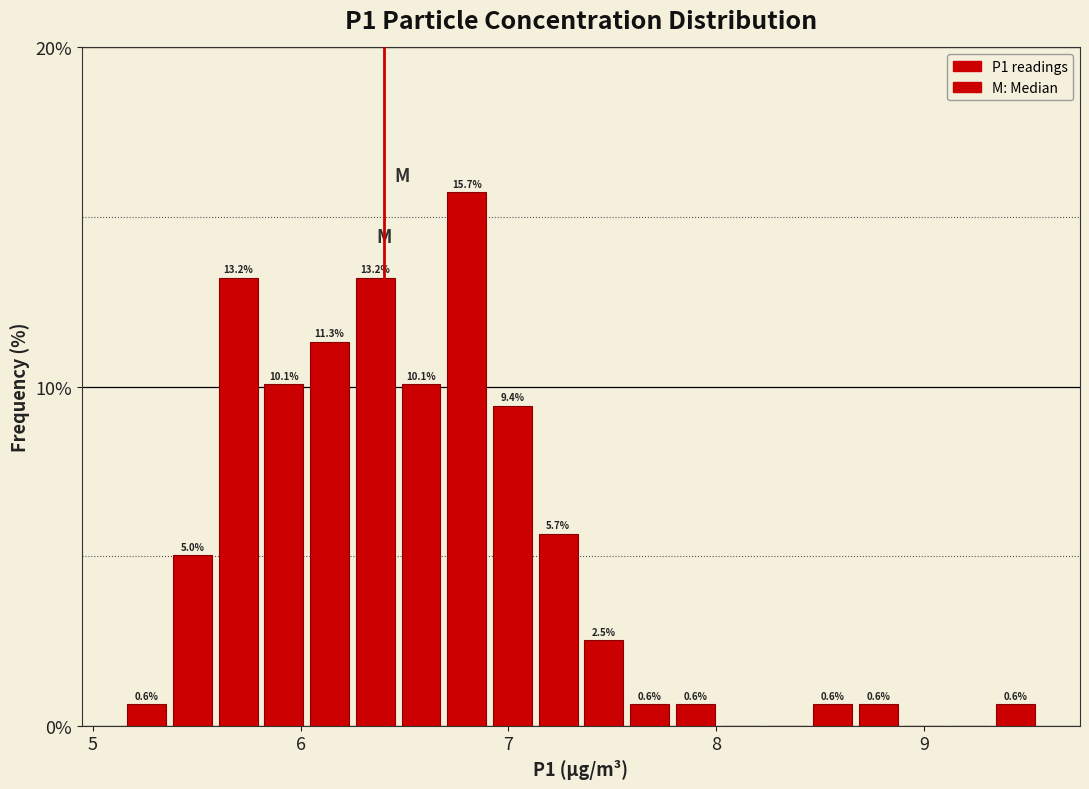

Around what value on the x-axis is the tallest bar? Give the approximate position of its centre, as read against the axis.

6.8